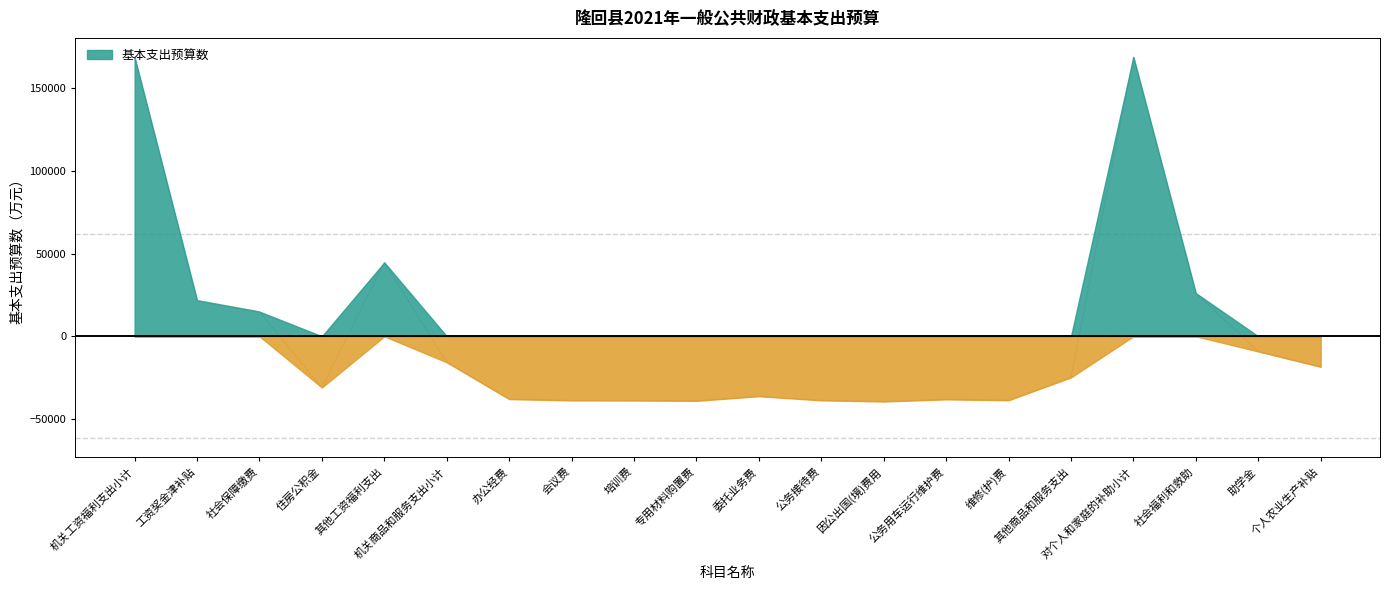

What value does the data have at 机关工资福利支出小计?

168561.6